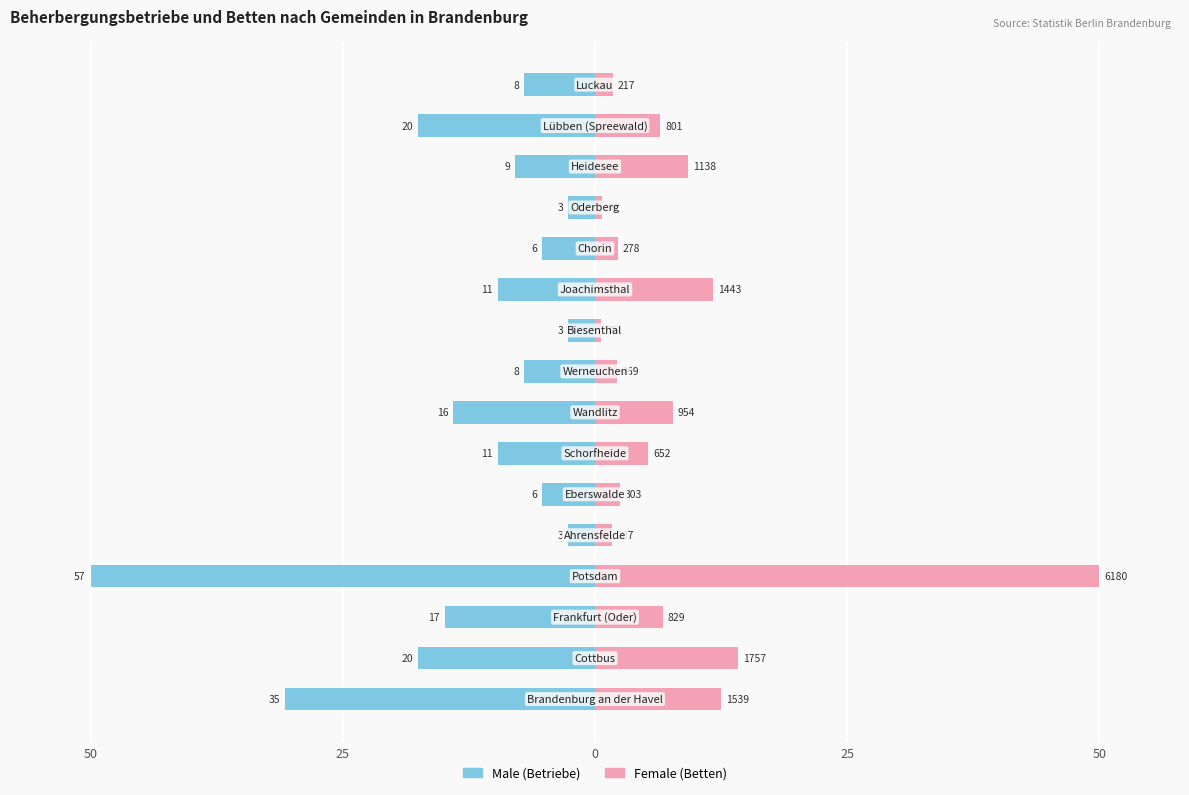

Rank the series by their average value, from lowest to highest.

Male, Female